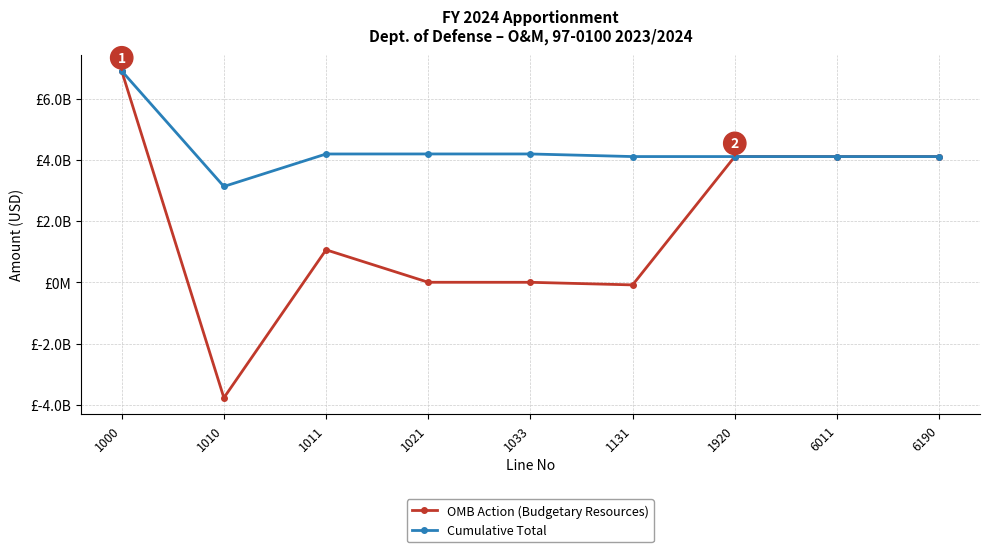

True or false: Cumulative Total and OMB Action (Budgetary Resources) intersect in this chart.

False